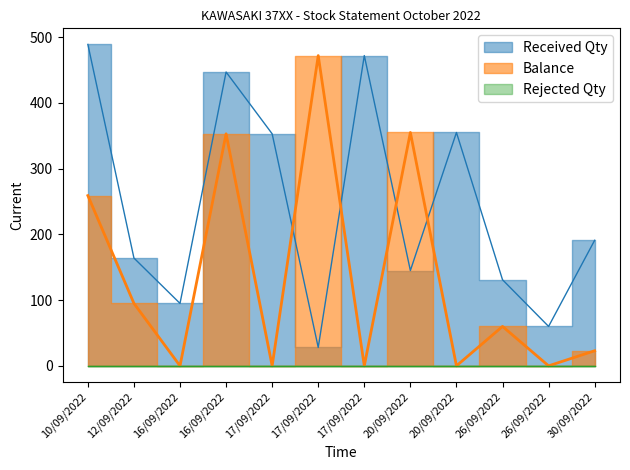

What is the spread (max minus min) of values at 16/09/2022?

95